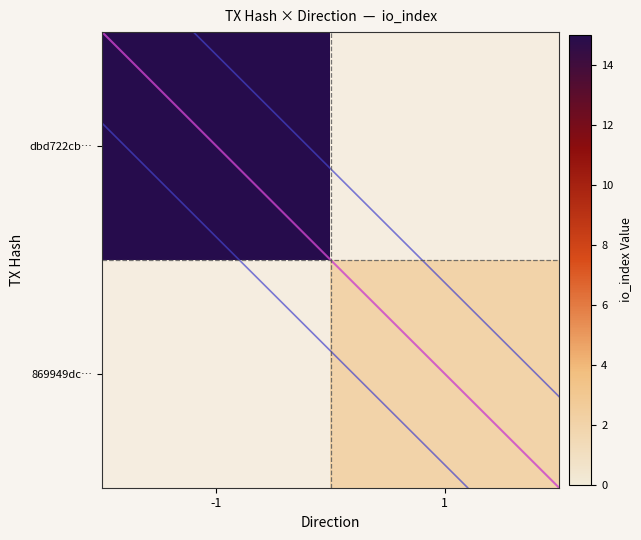

Is the value of dbd722cb… at 1 greater than the value of 869949dc… at 1?

No